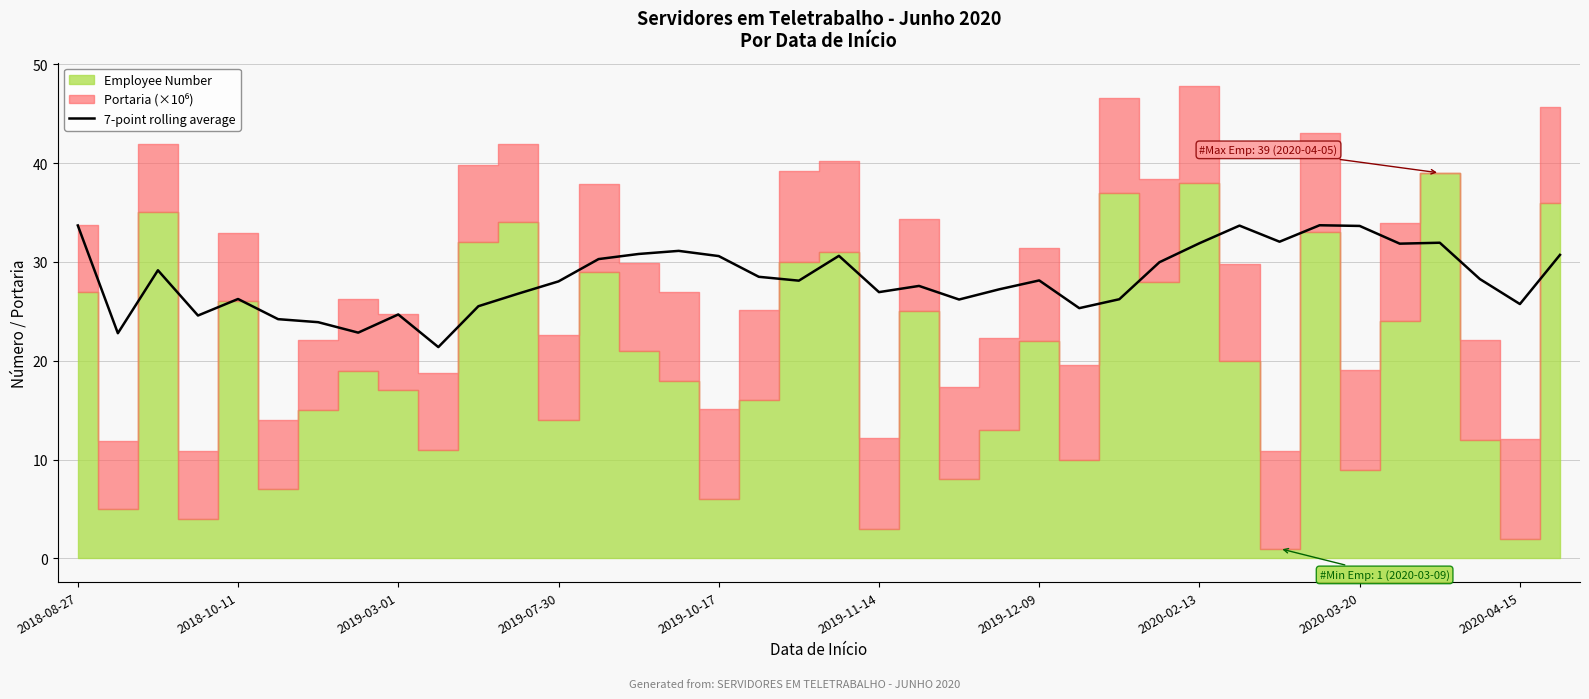

What is the difference between the maximum and minimum values?

12.3